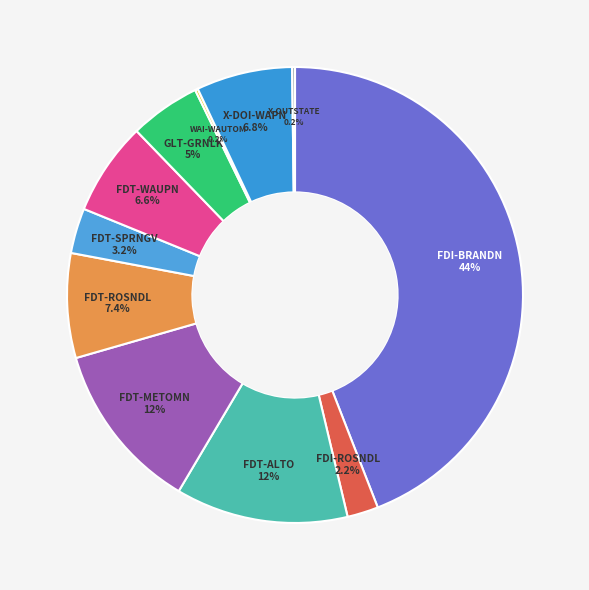

To the nearest percent, what is the difference between the largest and smallest slice percentages?

44%